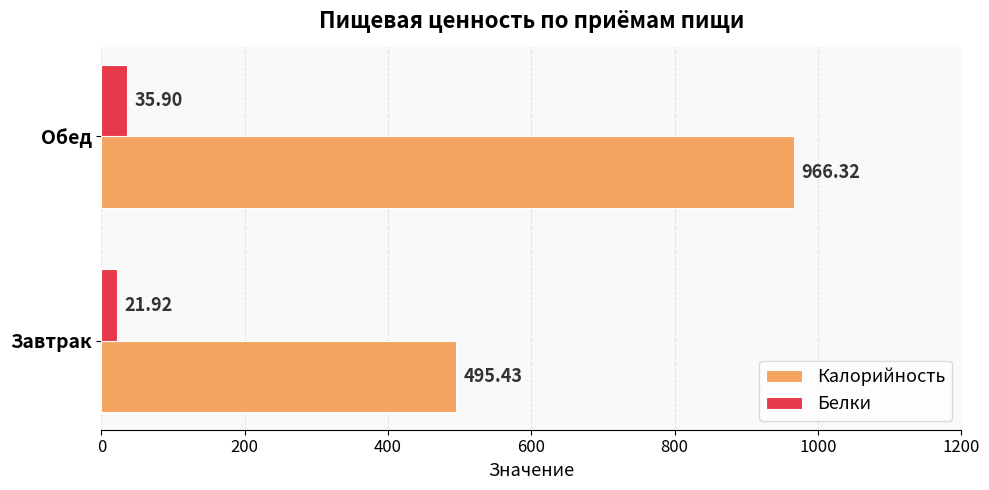

At which category is the sum across all series the highest?

Обед